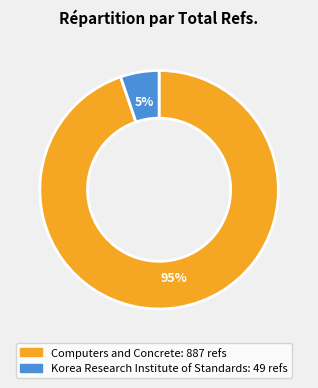

The Korea Research Institute of Standards slice represents 5% of the pie. True or false?

True